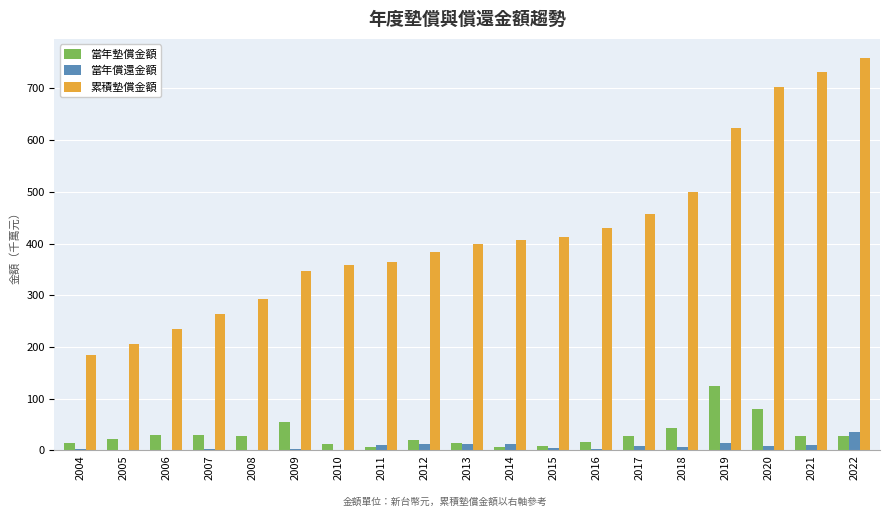

What is the average value of the 累積墊償金額 series?

423.8